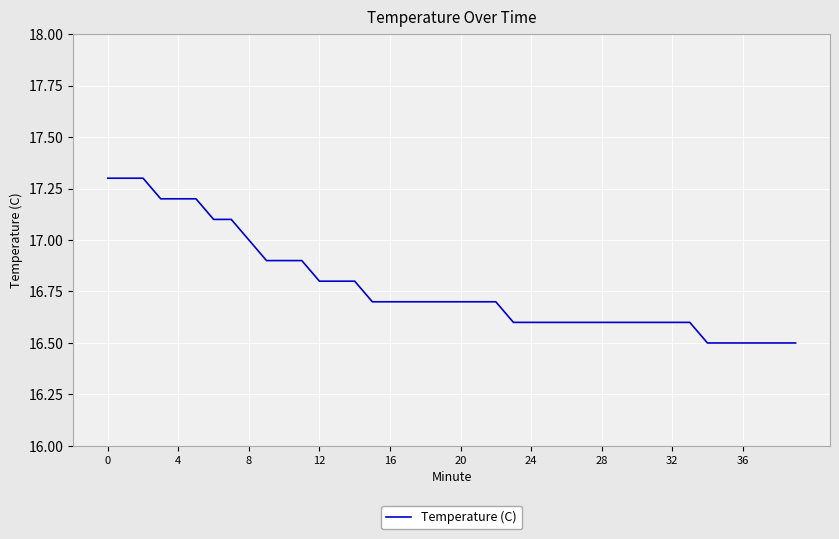

What is the difference between the maximum and minimum values?

0.8